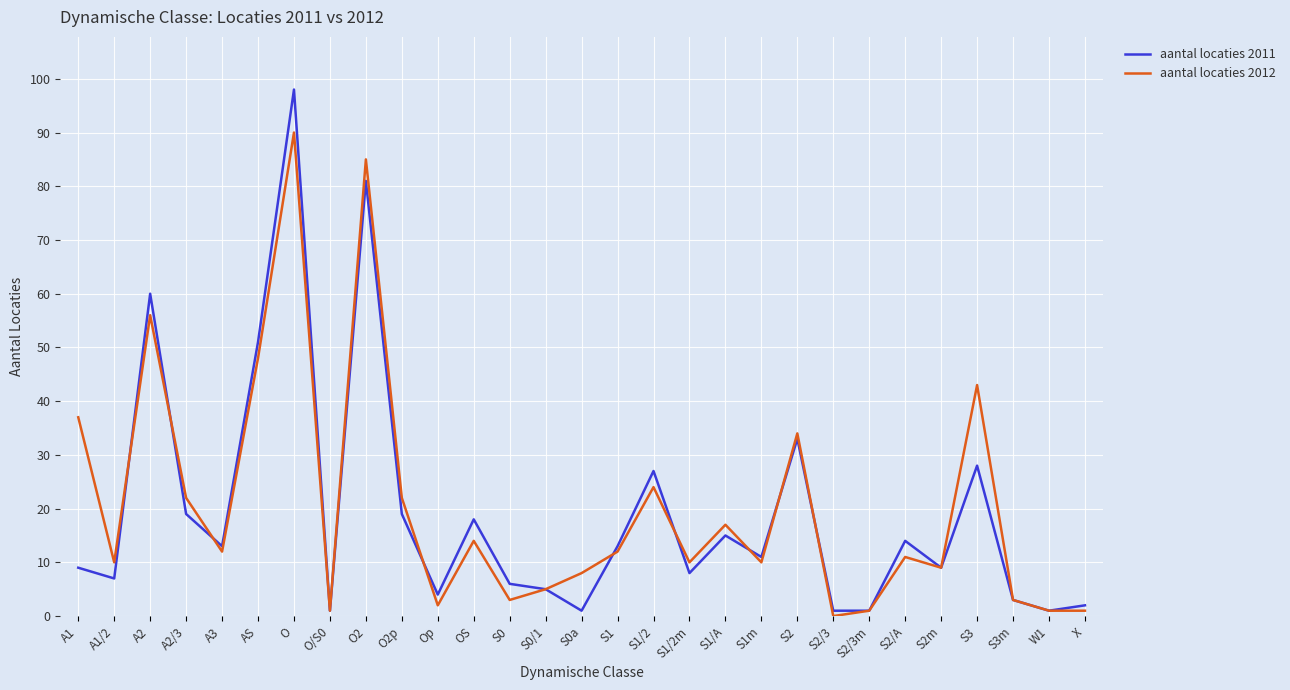

Reading left to right, what are all the values shown in this chart?

aantal locaties 2011: A1=9	A1/2=7	A2=60	A2/3=19	A3=13	AS=51	O=98	O/S0=1	O2=81	O2p=19	Op=4	OS=18	S0=6	S0/1=5	S0a=1	S1=13	S1/2=27	S1/2m=8	S1/A=15	S1m=11	S2=33	S2/3=1	S2/3m=1	S2/A=14	S2m=9	S3=28	S3m=3	W1=1	X=2
aantal locaties 2012: A1=37	A1/2=10	A2=56	A2/3=22	A3=12	AS=48	O=90	O/S0=1	O2=85	O2p=22	Op=2	OS=14	S0=3	S0/1=5	S0a=8	S1=12	S1/2=24	S1/2m=10	S1/A=17	S1m=10	S2=34	S2/3=0	S2/3m=1	S2/A=11	S2m=9	S3=43	S3m=3	W1=1	X=1